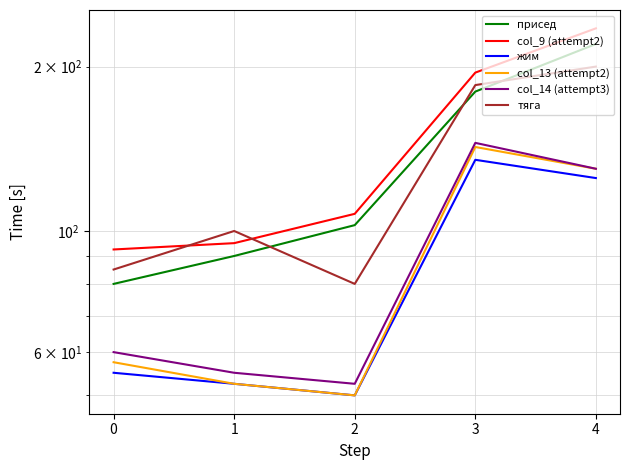

Read the тяга value at 4.

200.0